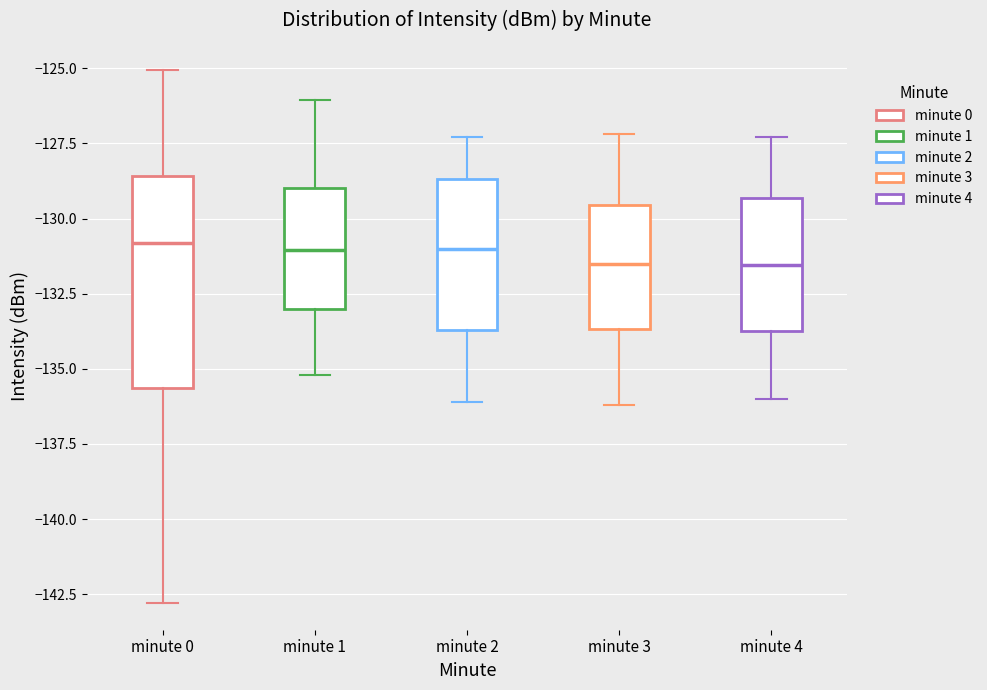

Comparing the boxes themselves (not the whiskers), which one is the tallest?

minute 0